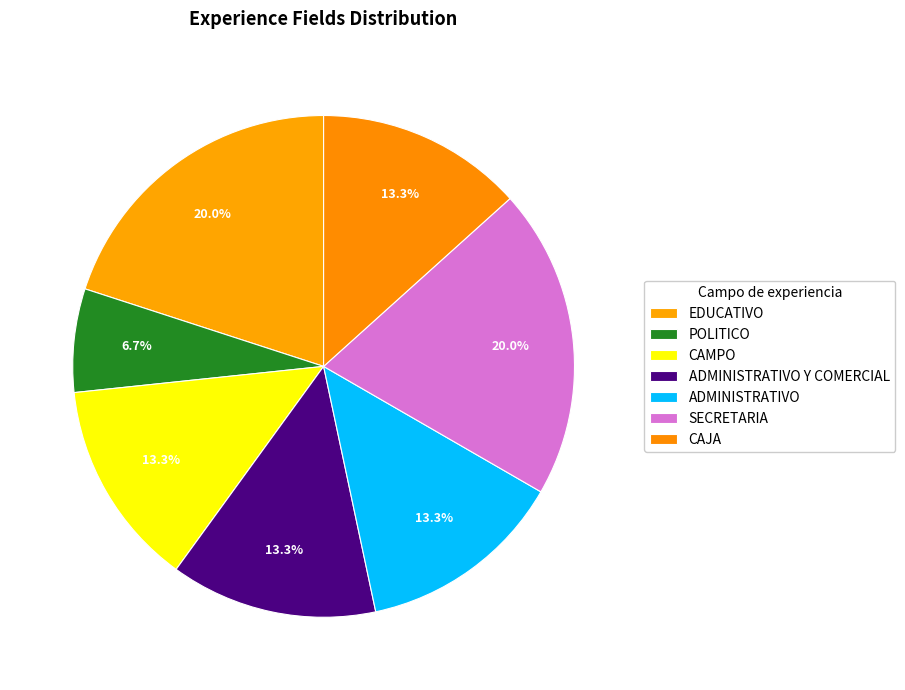

To the nearest percent, what is the difference between the largest and smallest slice percentages?

13%